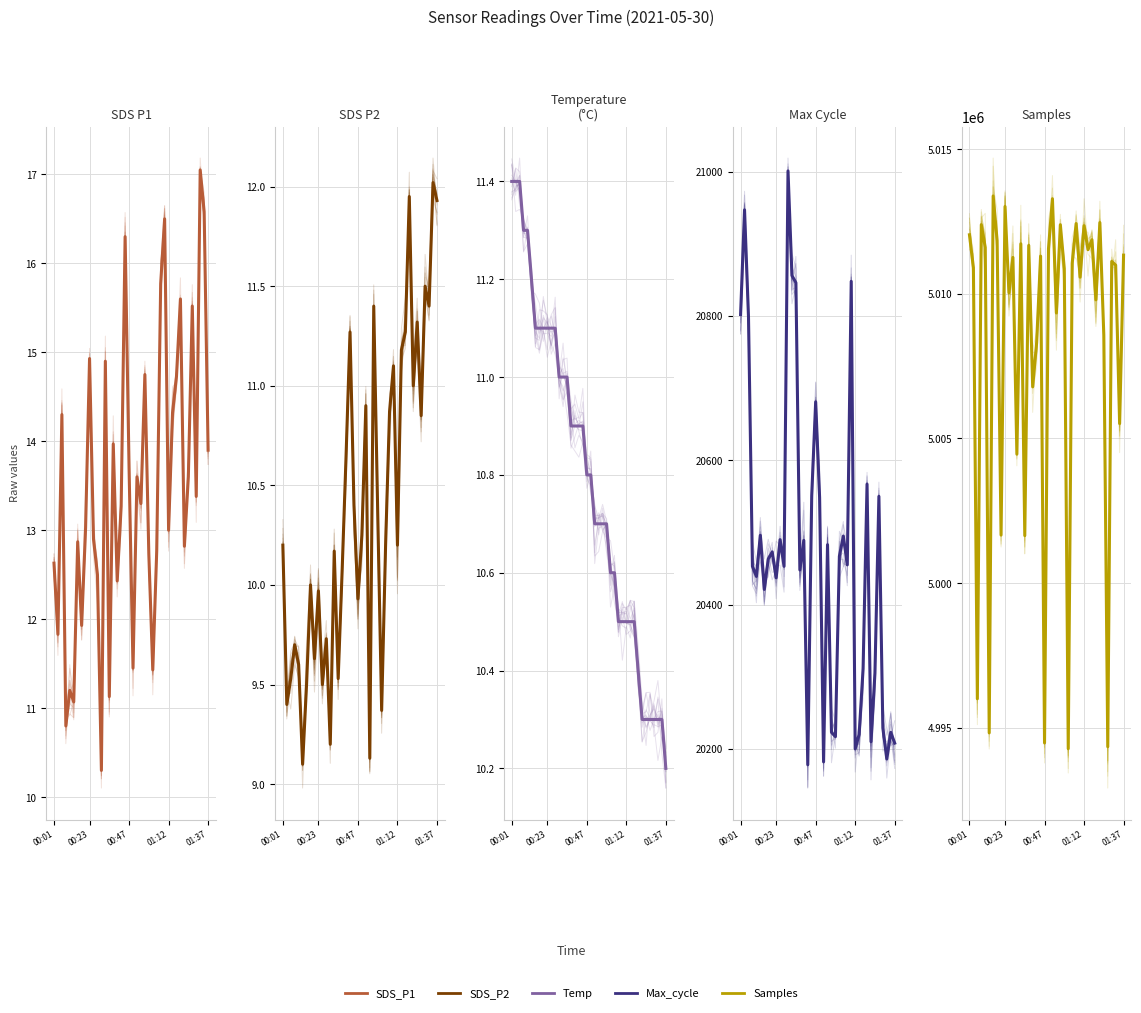

True or false: Samples and Max_cycle intersect in this chart.

False